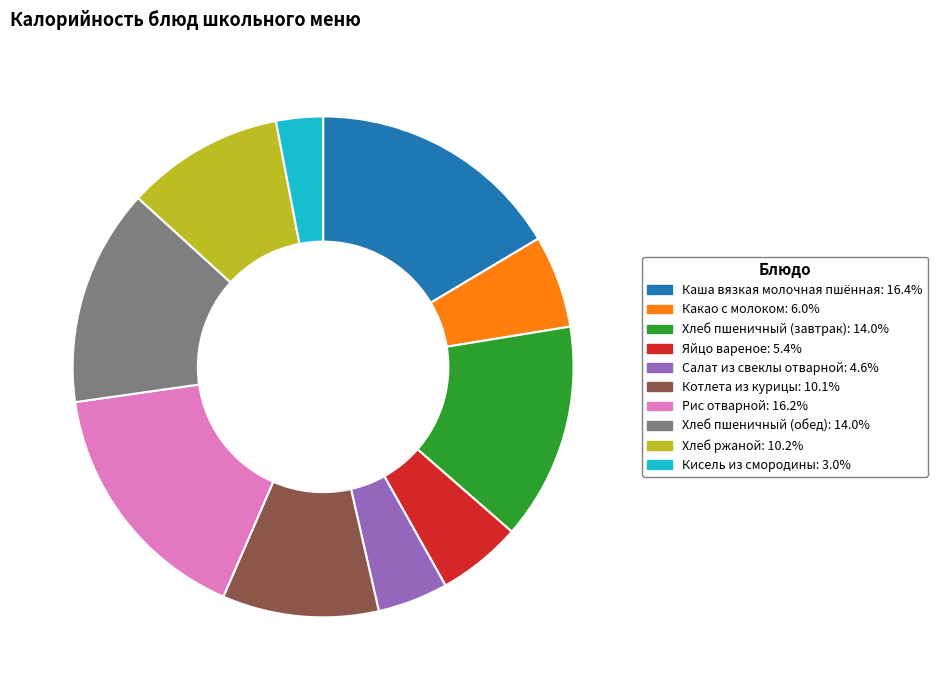

Which slice is the smallest?

Кисель из смородины